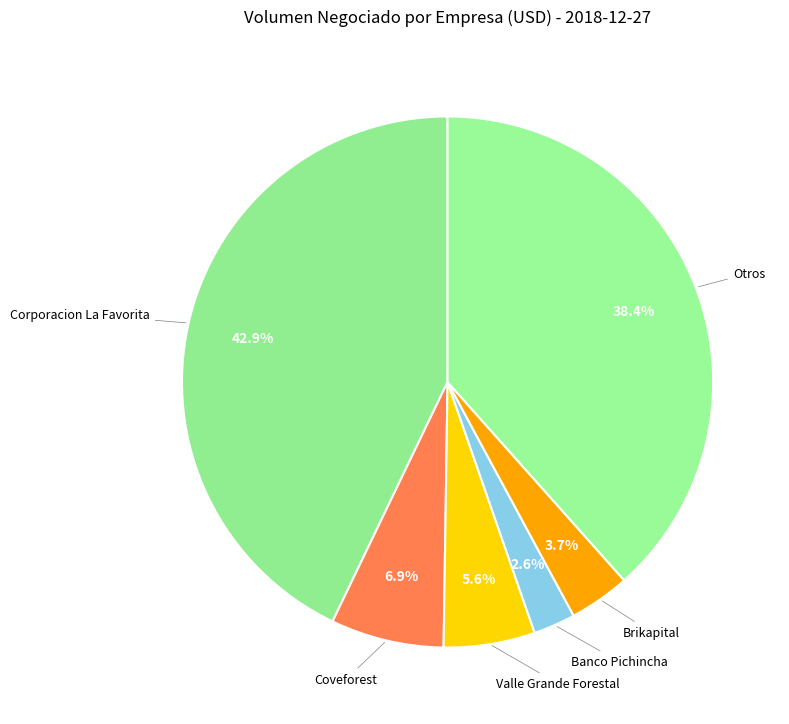

Combined, do Banco Pichincha and Brikapital account for over 50%?

No